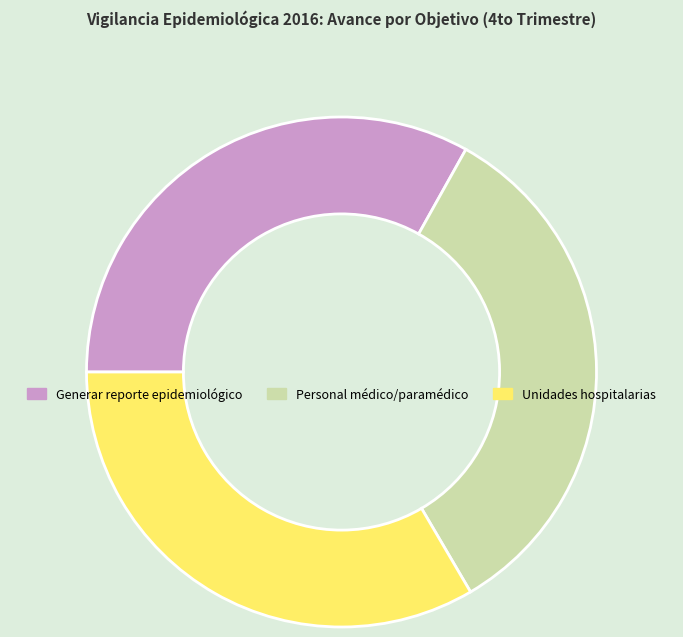

True or false: Personal médico/paramédico accounts for 21% of the total.

False